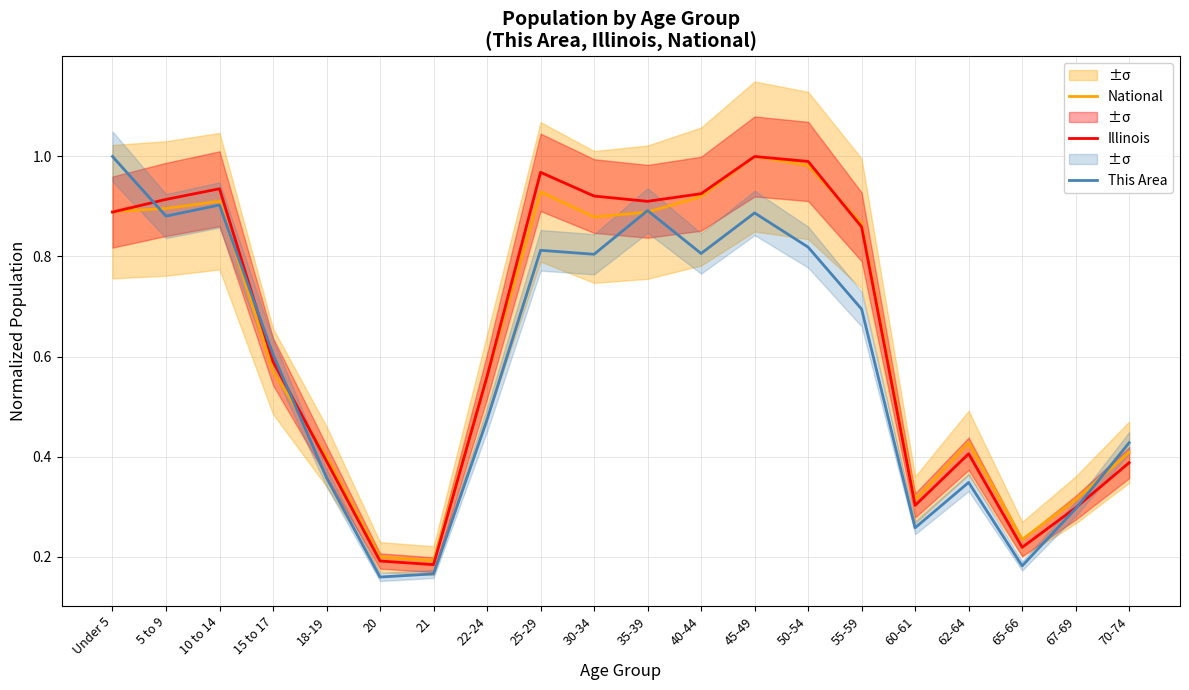

Reading left to right, extract all data points from this chart.

National: Under 5=0.9	5 to 9=0.9	10 to 14=0.9	15 to 17=0.6	18-19=0.4	20=0.2	21=0.2	22-24=0.6	25-29=0.9	30-34=0.9	35-39=0.9	40-44=0.9	45-49=1.0	50-54=1.0	55-59=0.9	60-61=0.3	62-64=0.4	65-66=0.2	67-69=0.3	70-74=0.4
Illinois: Under 5=0.9	5 to 9=0.9	10 to 14=0.9	15 to 17=0.6	18-19=0.4	20=0.2	21=0.2	22-24=0.6	25-29=1.0	30-34=0.9	35-39=0.9	40-44=0.9	45-49=1.0	50-54=1.0	55-59=0.9	60-61=0.3	62-64=0.4	65-66=0.2	67-69=0.3	70-74=0.4
This Area: Under 5=1.0	5 to 9=0.9	10 to 14=0.9	15 to 17=0.6	18-19=0.4	20=0.2	21=0.2	22-24=0.5	25-29=0.8	30-34=0.8	35-39=0.9	40-44=0.8	45-49=0.9	50-54=0.8	55-59=0.7	60-61=0.3	62-64=0.3	65-66=0.2	67-69=0.3	70-74=0.4